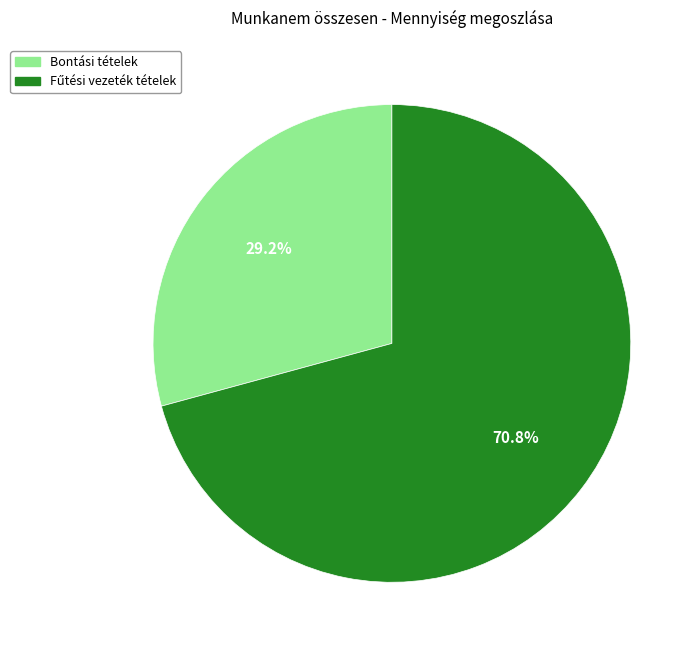

Does any single category account for the majority?

Yes